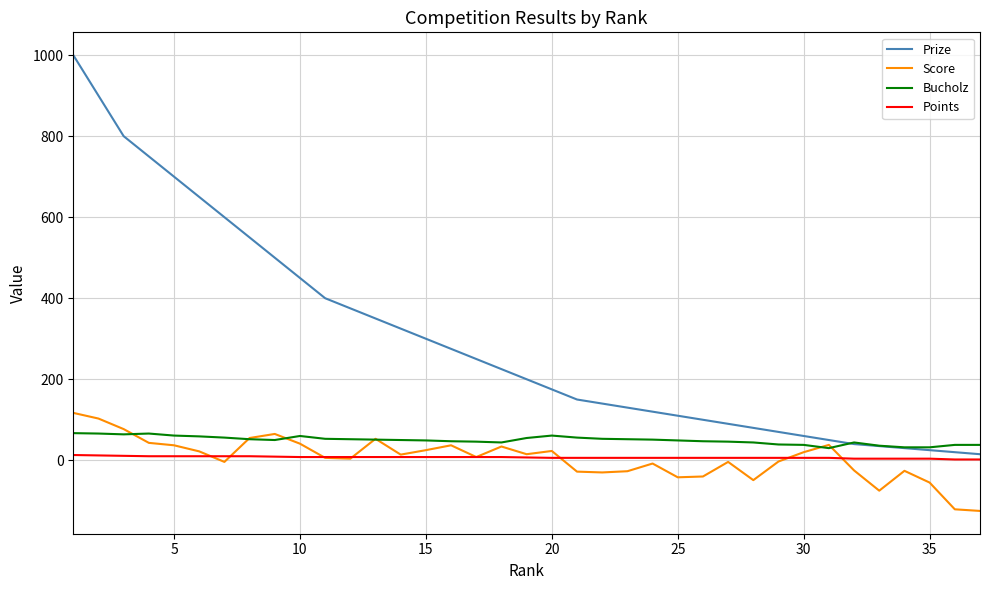

Does the chart have visible grid lines?

Yes